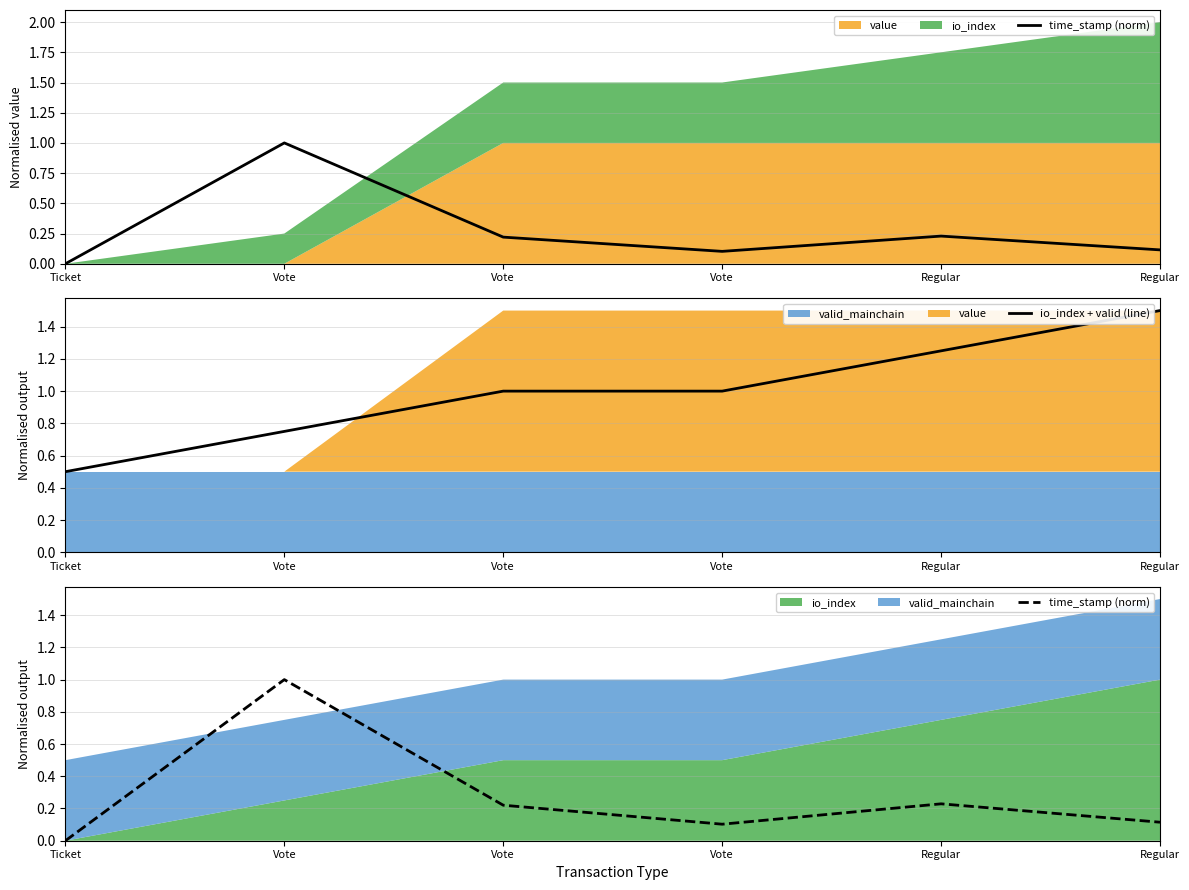

How many times do io_index + valid (line) and time_stamp (norm) cross each other?

2